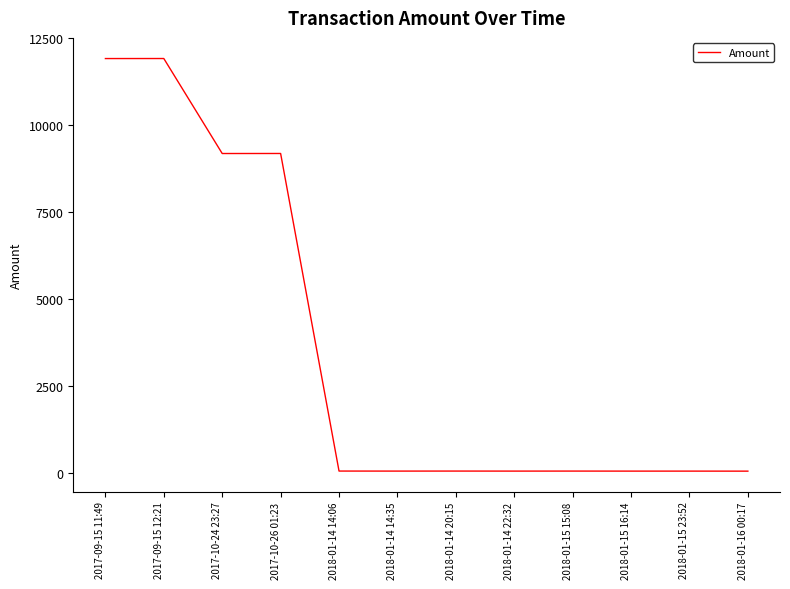

What is the change in value from 2017-09-15 11:49 to 2018-01-15 16:14?

-11858.6